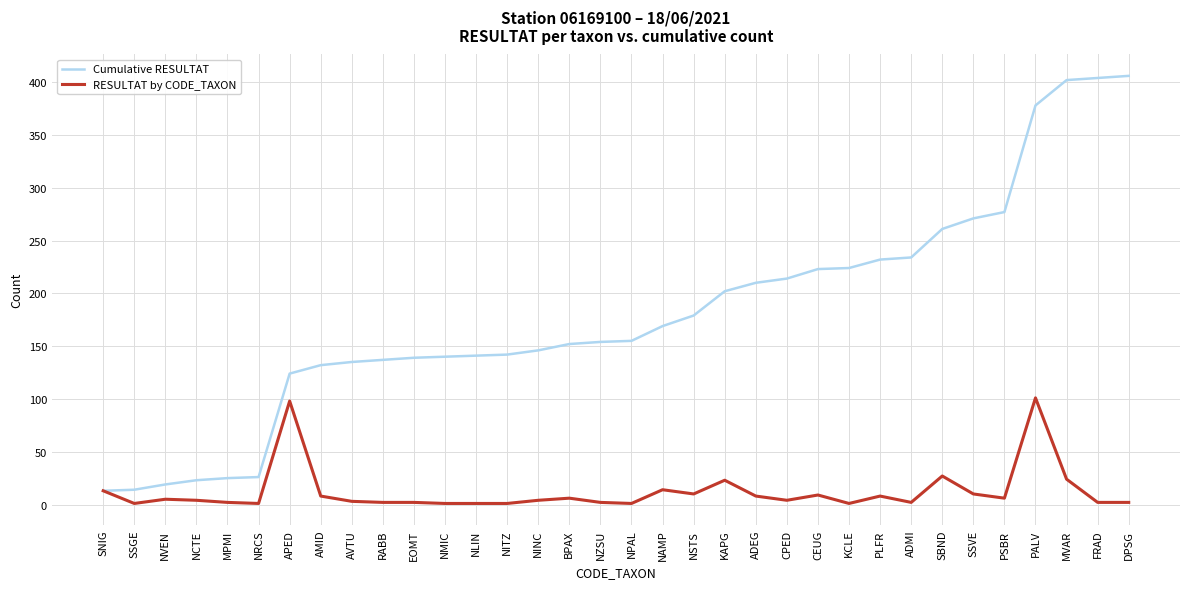

Which series changed the most between SNIG and PLFR?

Cumulative RESULTAT